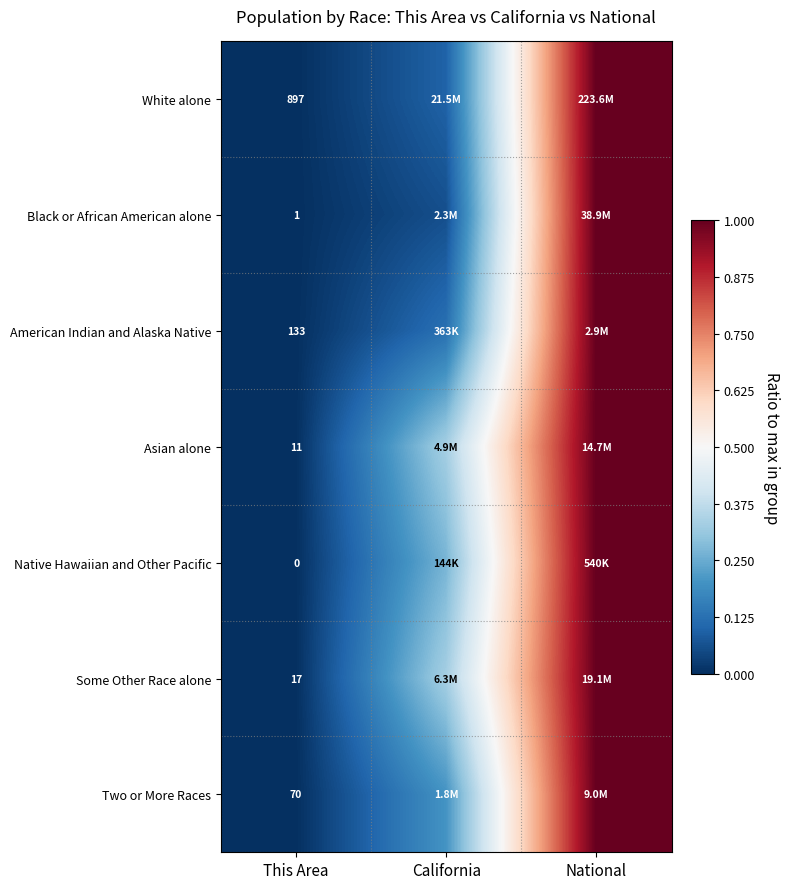

Rank the series at This Area from highest to lowest value.

White alone, American Indian and Alaska Native, Two or More Races, Some Other Race alone, Asian alone, Black or African American alone, Native Hawaiian and Other Pacific